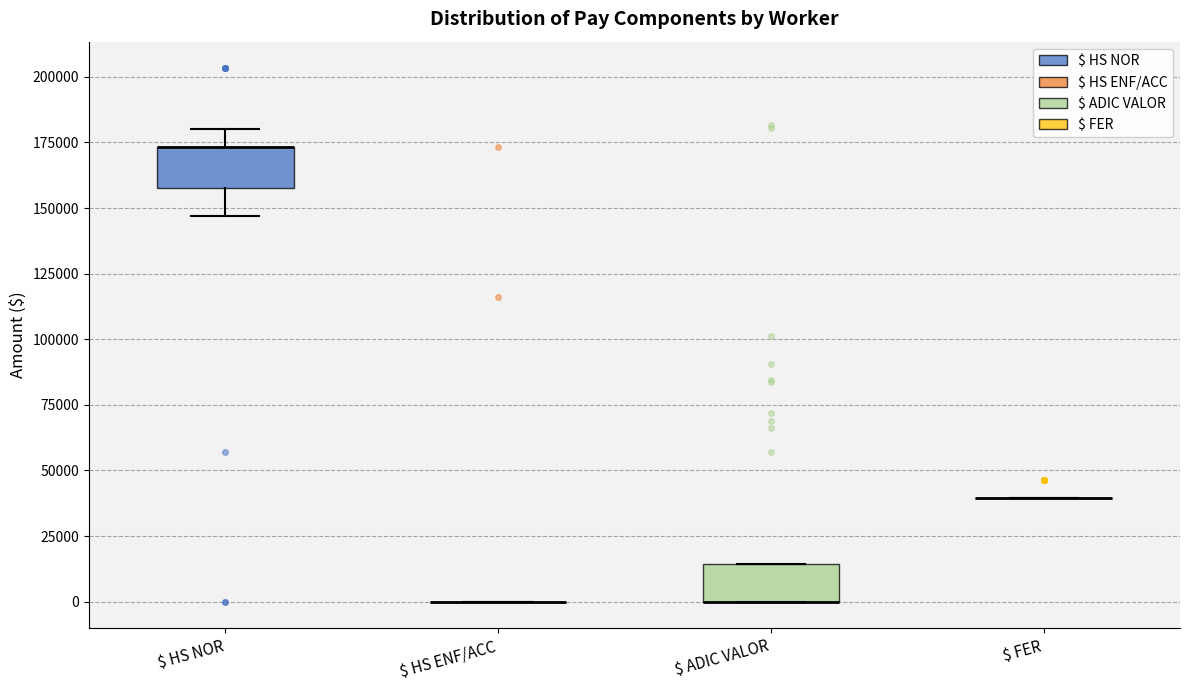

Reading left to right, transcribe this box plot: for each box, give where its median line is, the range the box spans, and where its two whiskers end, as read against the y-axis. The values are not printed on the chart, so give them approximately, as read against the axis.

$ HS NOR: median 175000 (drawn on the box's upper edge), box 160000 to 175000, whiskers 145000 to 180000
$ HS ENF/ACC: box collapsed to a line at 0, whiskers 0 to 0
$ ADIC VALOR: median 0 (drawn on the box's lower edge), box 0 to 15000, whiskers 0 to 15000
$ FER: box collapsed to a line at 40000, whiskers 40000 to 40000